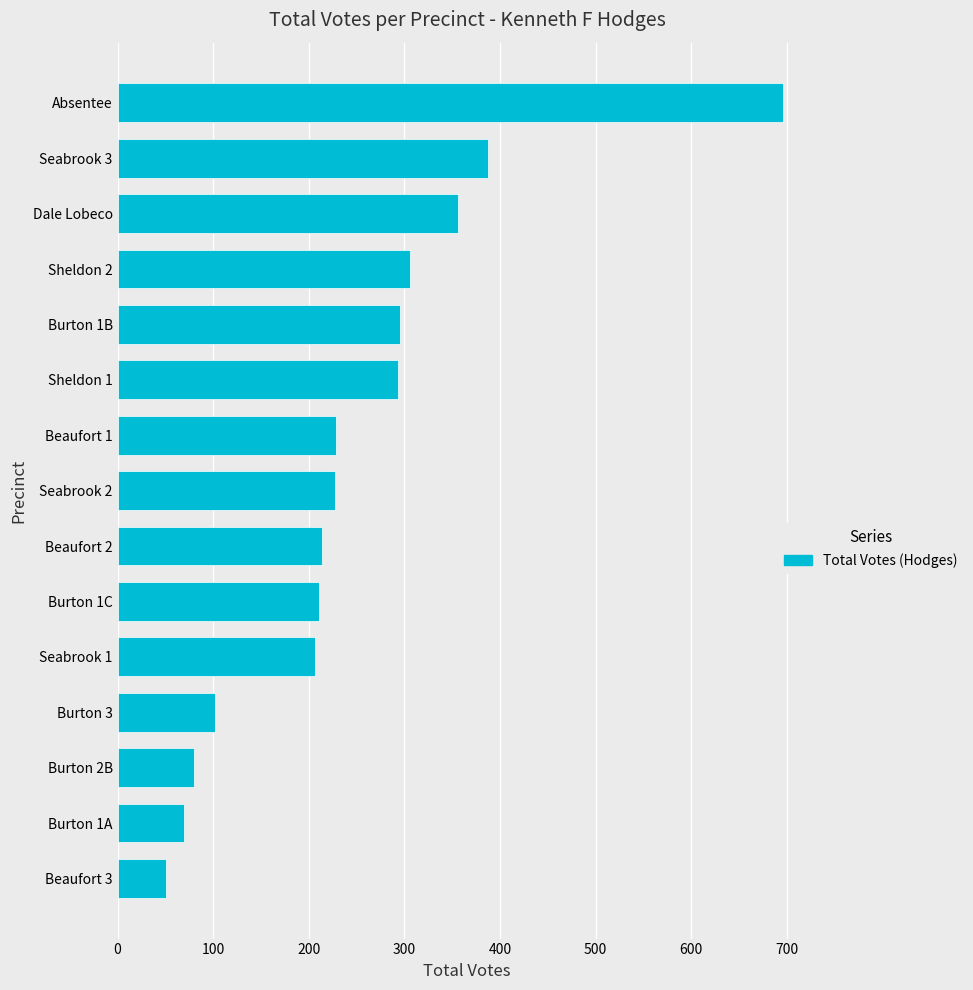

What is the minimum value shown in the chart?

51